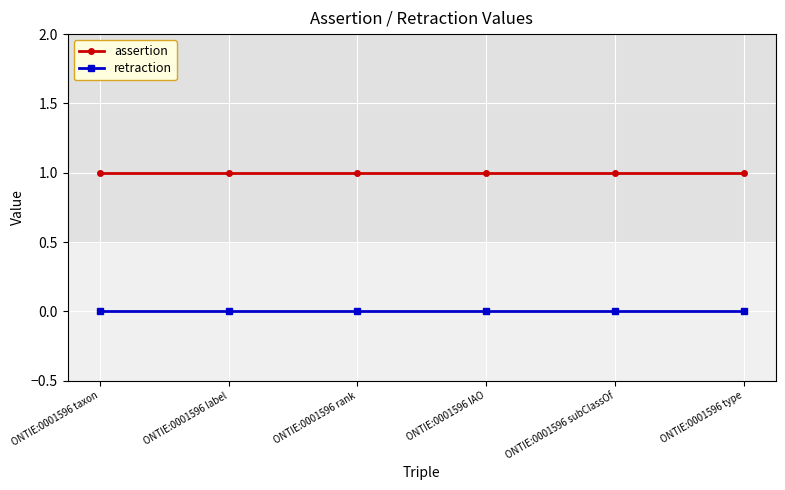

True or false: retraction and assertion intersect in this chart.

False